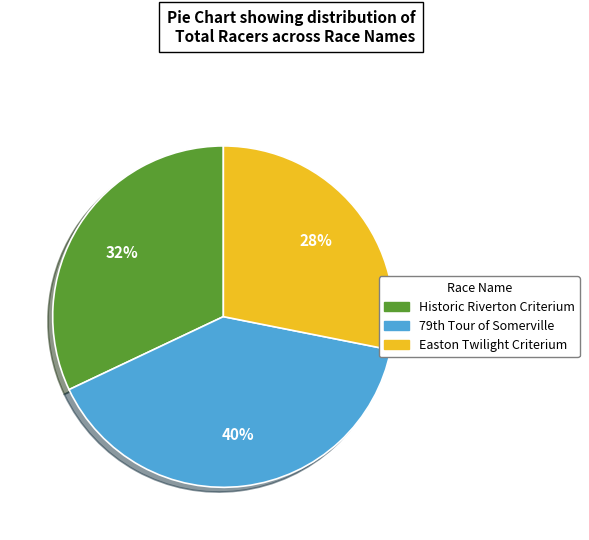

Which category has the biggest portion of the pie?

79th Tour of Somerville